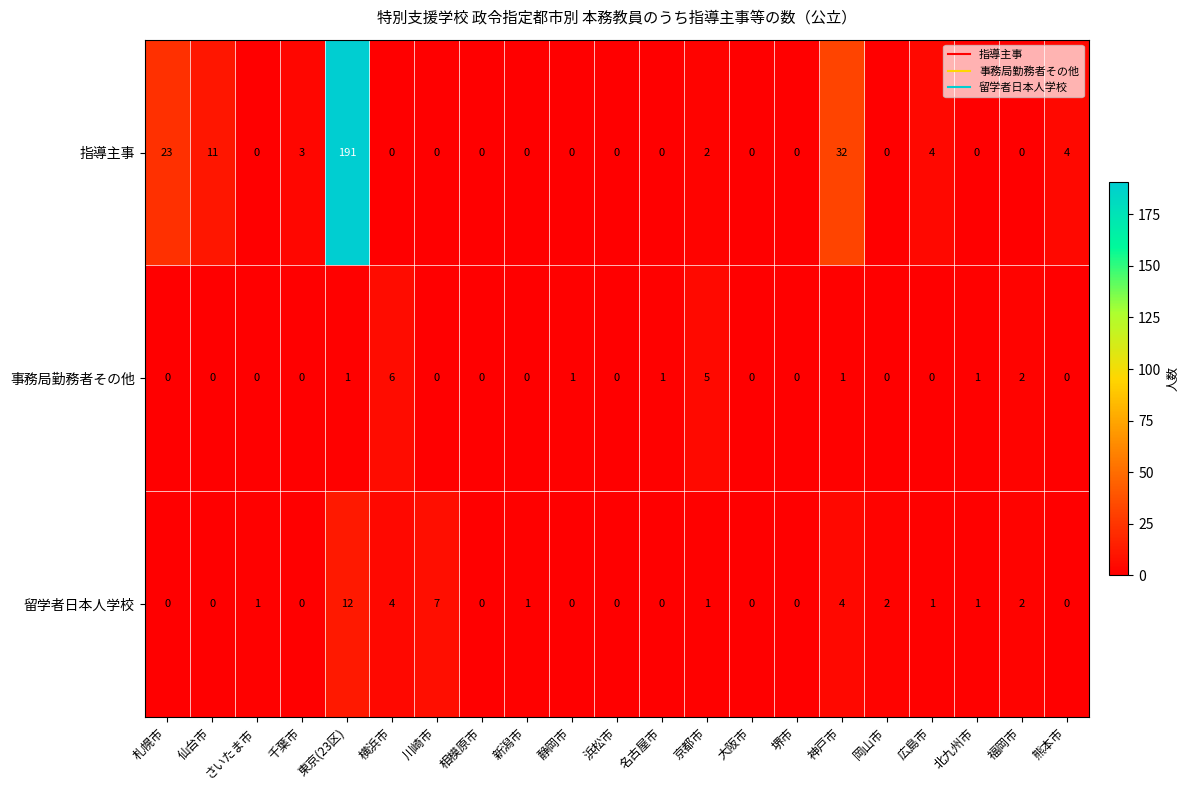

Rank the series by their maximum value, from highest to lowest.

指導主事, 留学者日本人学校, 事務局勤務者その他